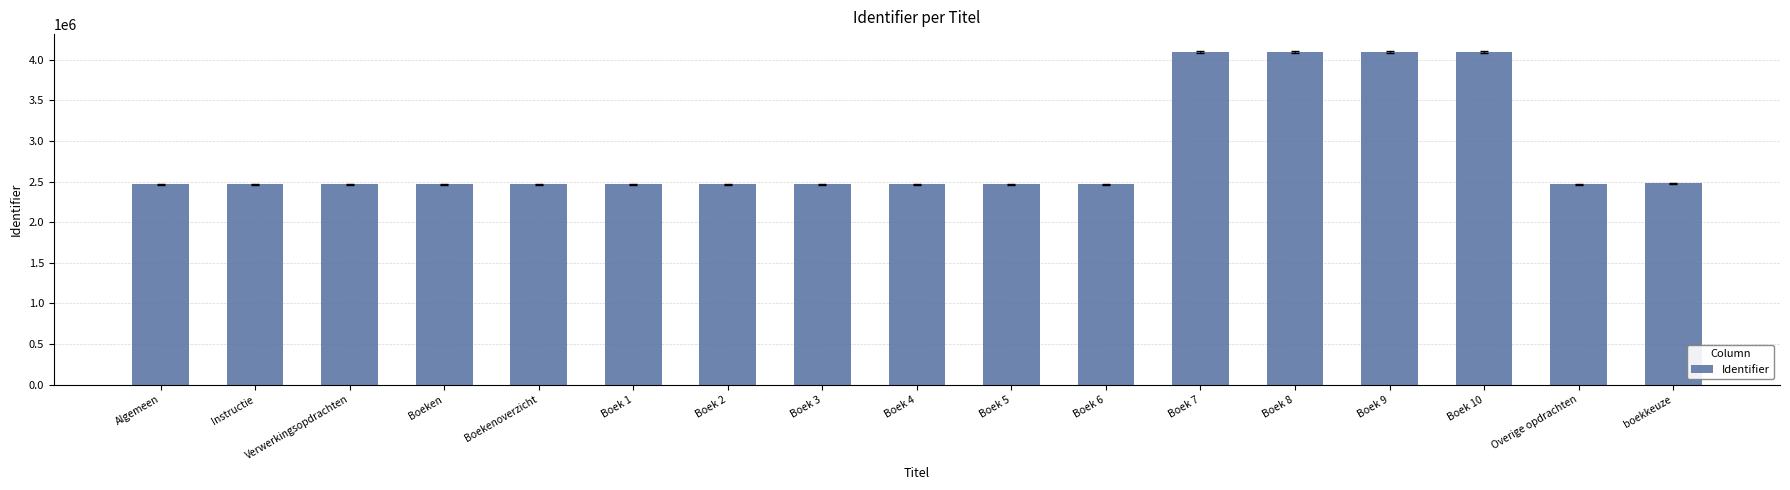

How many data points are less than 2464998?

8